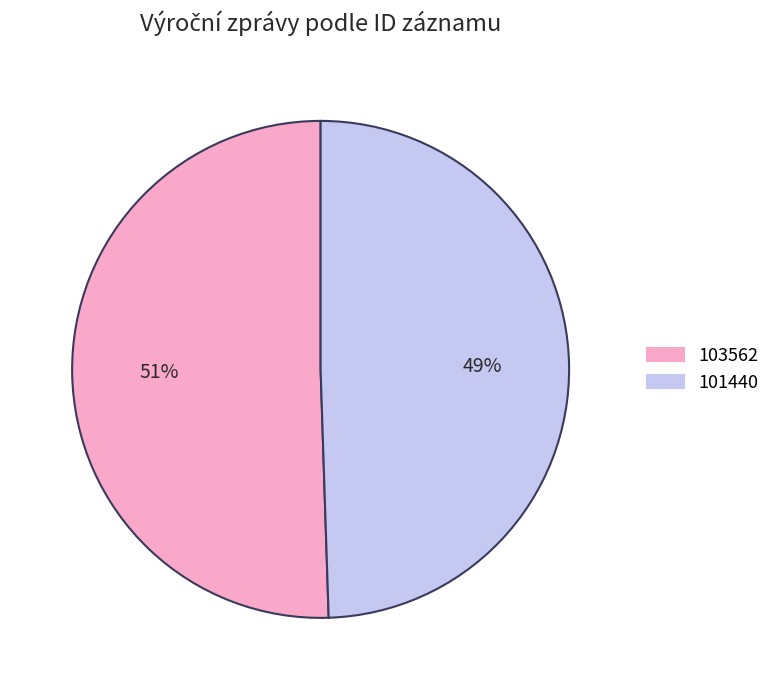

To the nearest percent, what is the average slice percentage?

50%